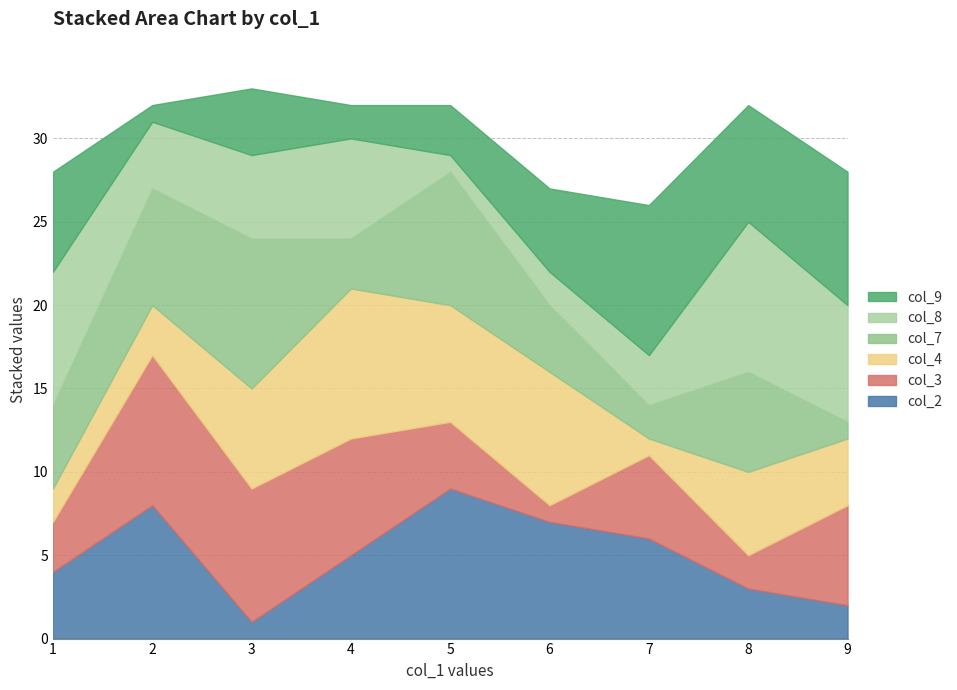

What is the sum of all col_7 values?

45